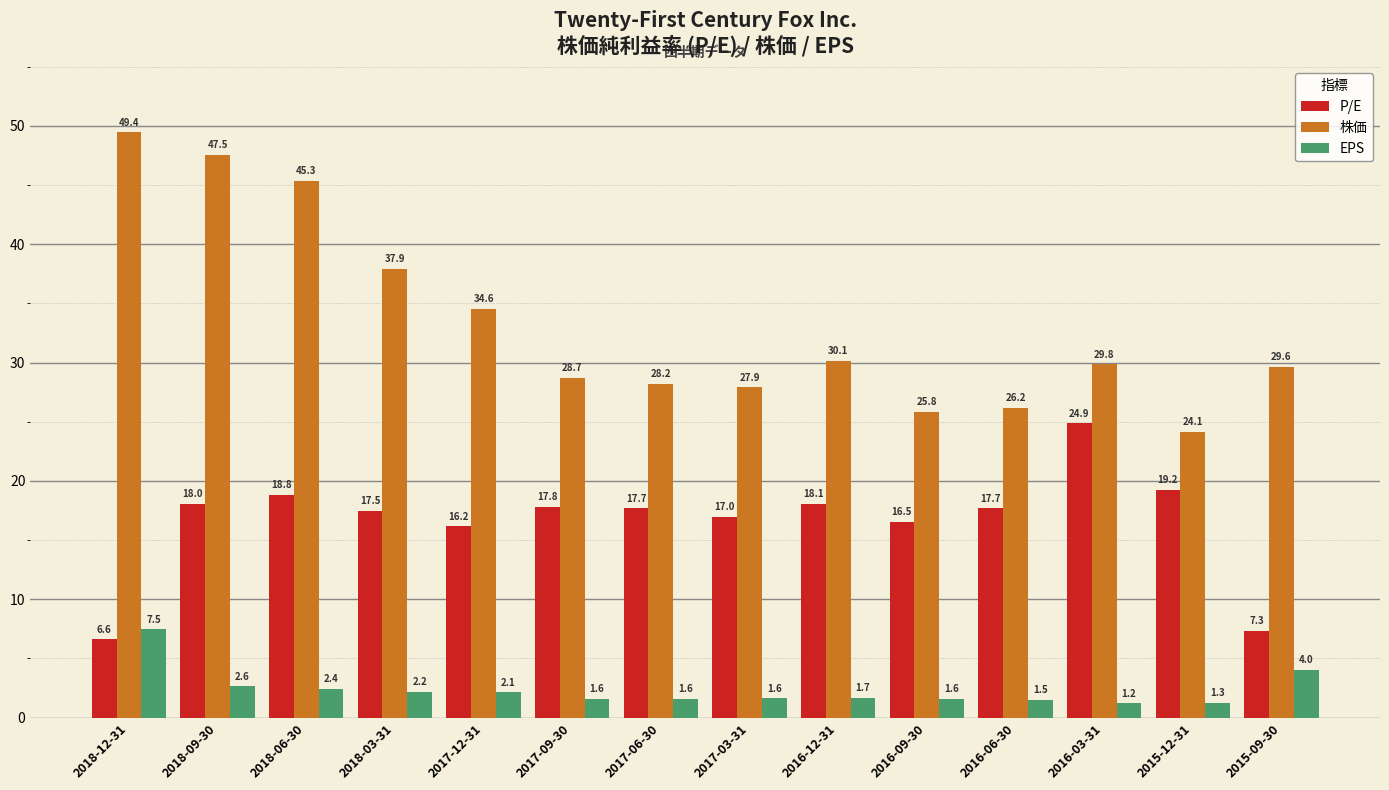

What is the spread (max minus min) of values at 2016-09-30?

24.3